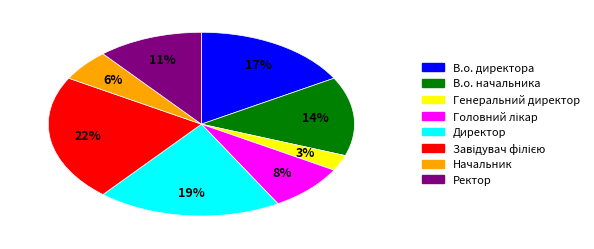

Is the sum of В.о. директора and Директор greater than half?

No